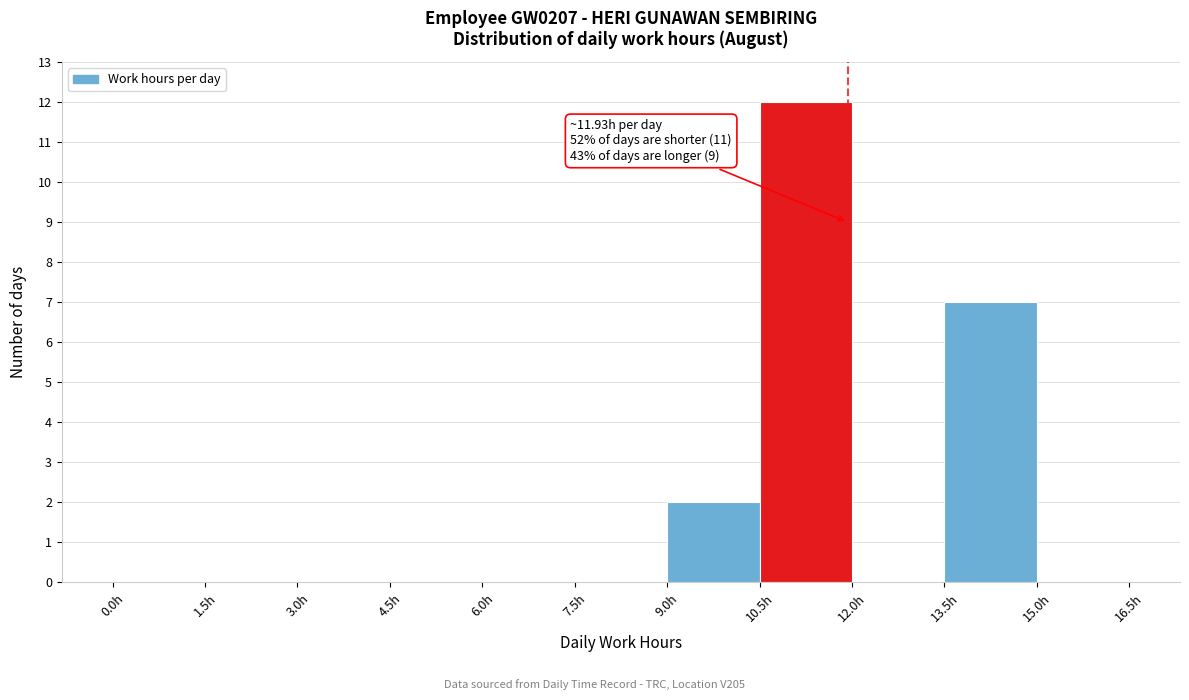

Which range on the x-axis has the tallest bar?

10.5 to 12.0